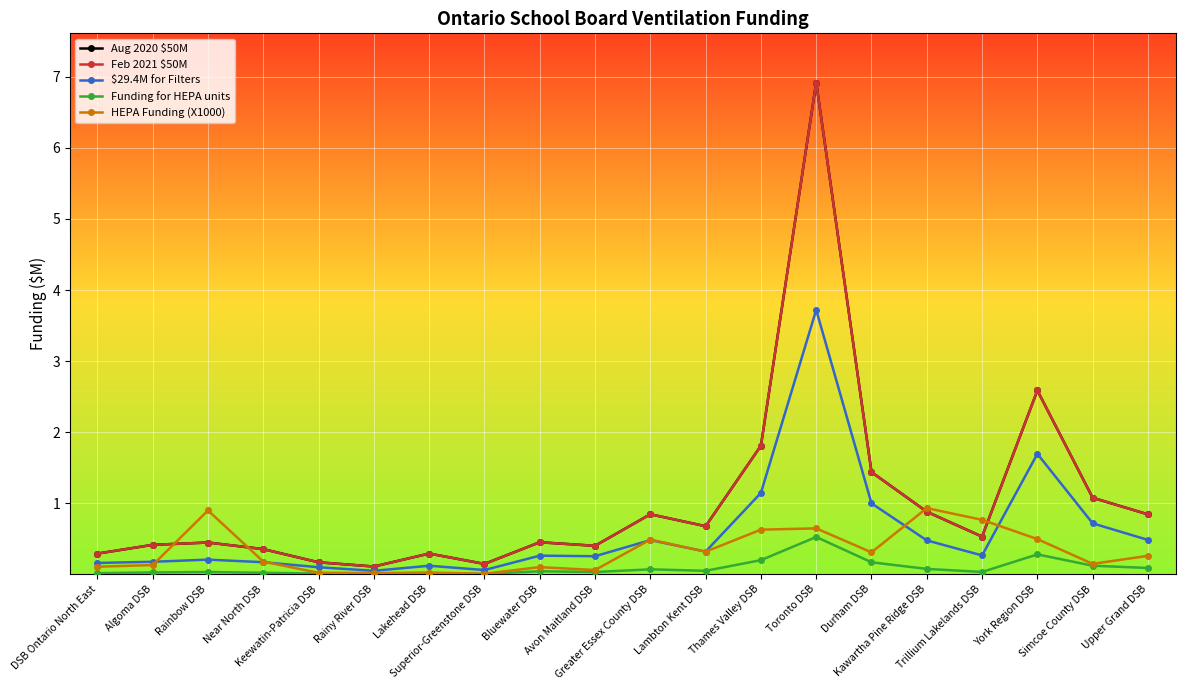

What is the maximum value for Funding for HEPA units?

0.5